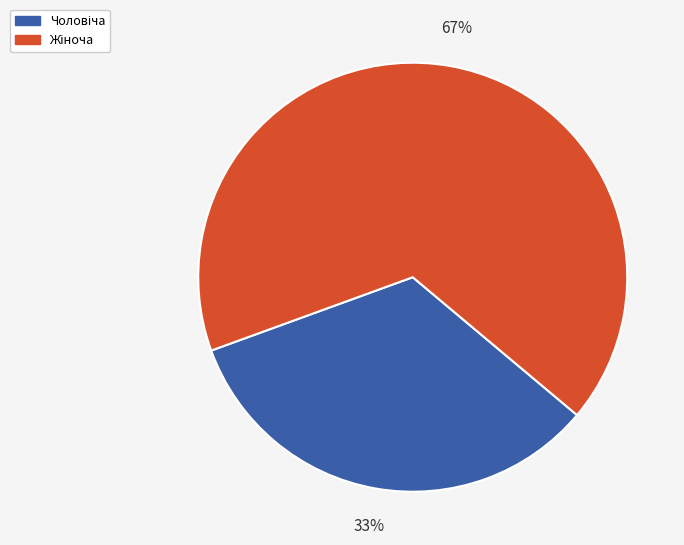

Is there any slice that represents more than half of the pie?

Yes